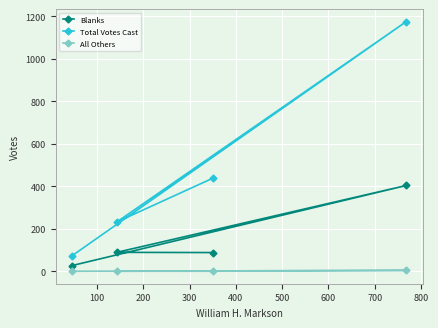

Which series has the largest total across all categories?

Total Votes Cast